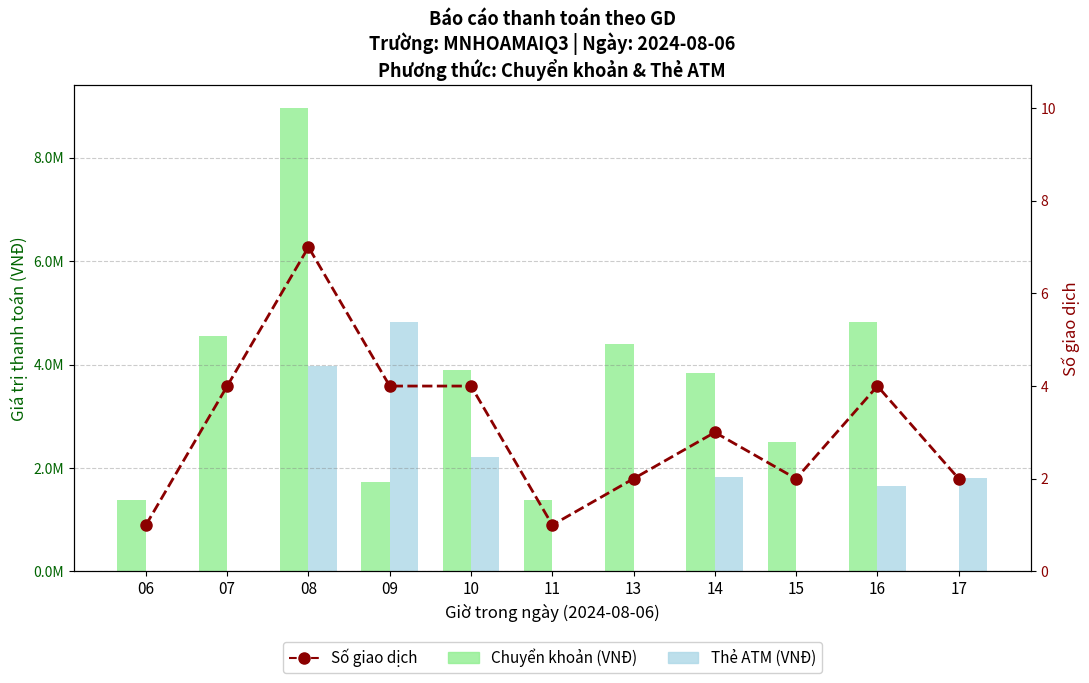

How many data points does each series have?

11